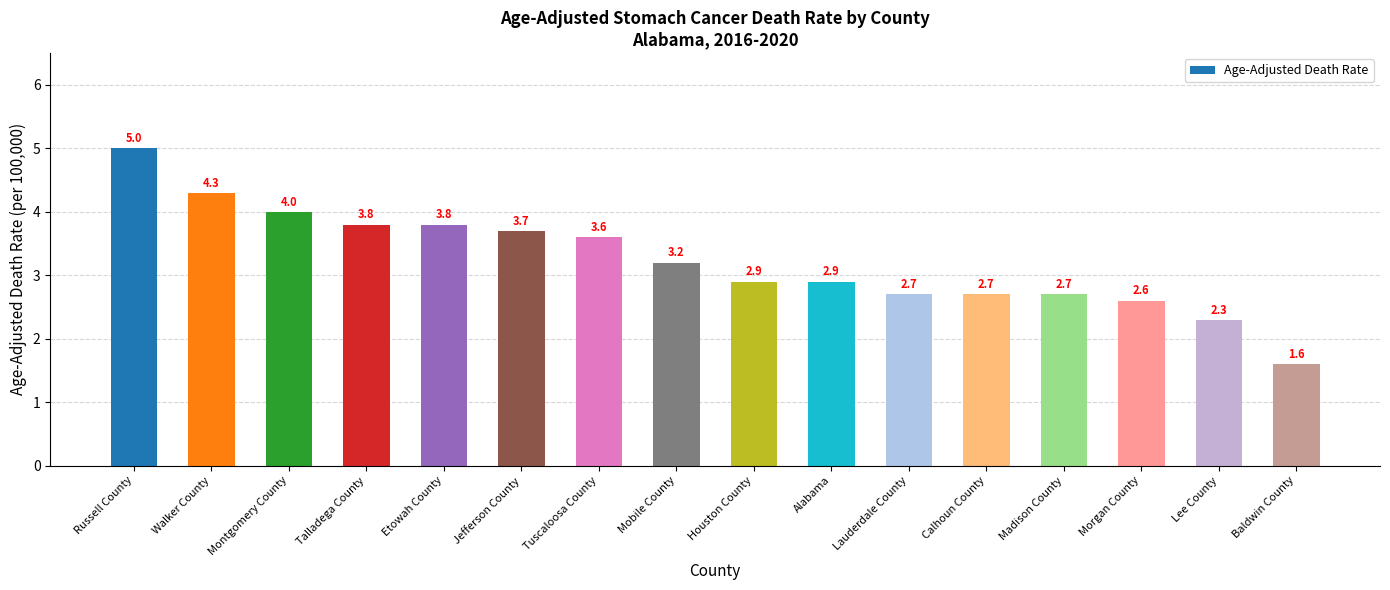

The value at Talladega County is 3.8. True or false?

True